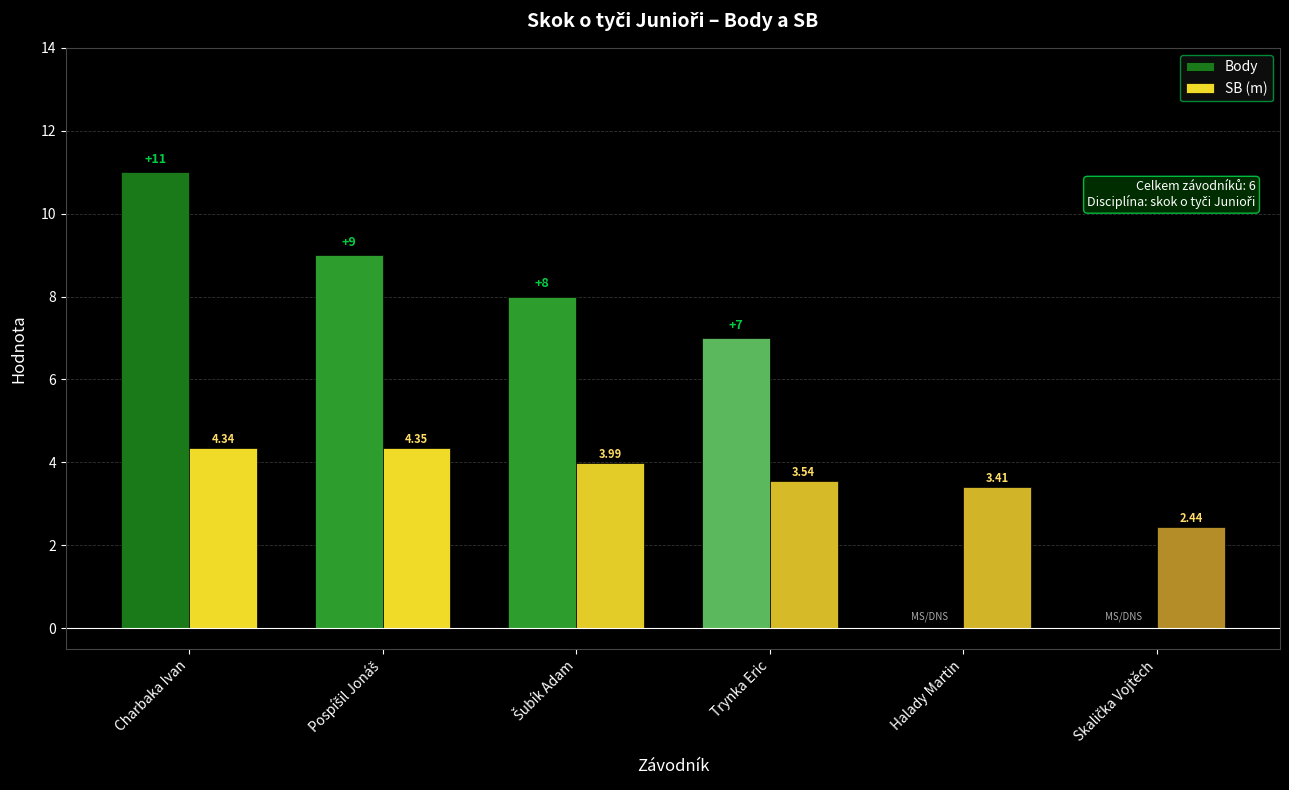

Where is Body nearest to the value 5?

Trynka Eric